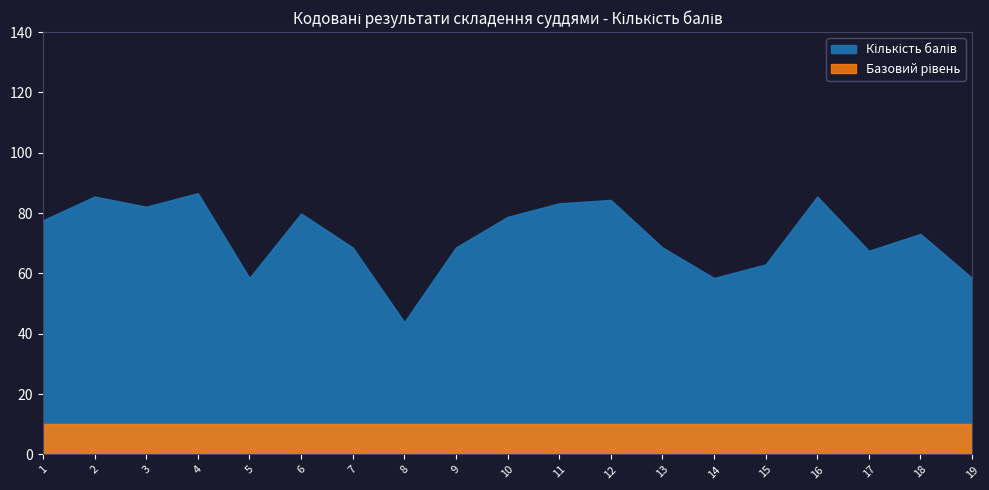

Which series has the largest total across all categories?

Кількість балів